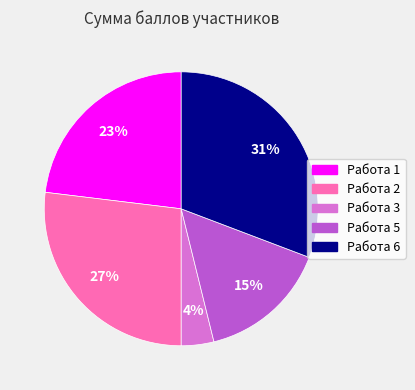

What is the ratio of the value at Работа 6 to the value at Работа 1?

1.3